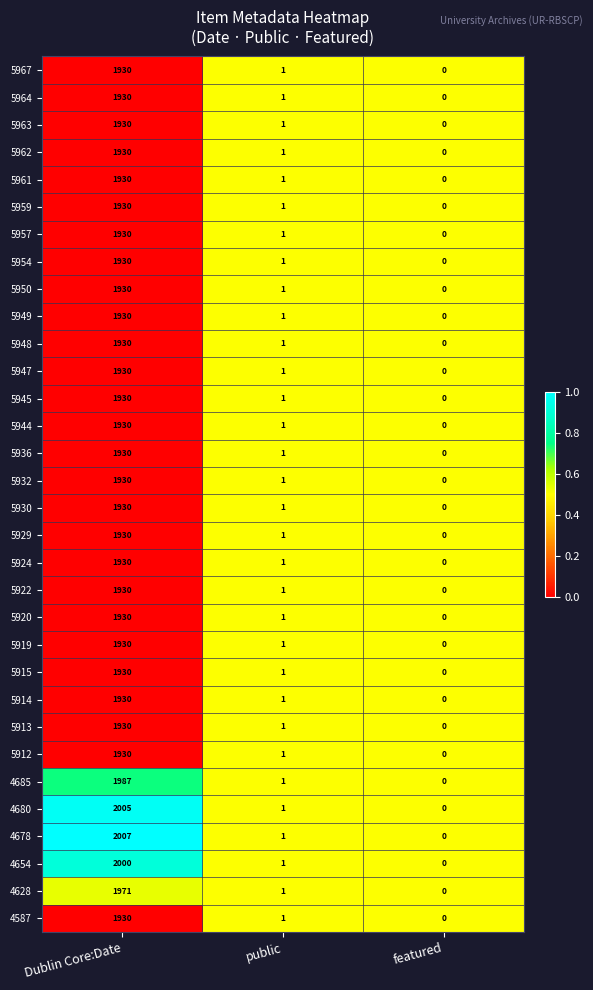

The 5912 series shows 1 at public. True or false?

True